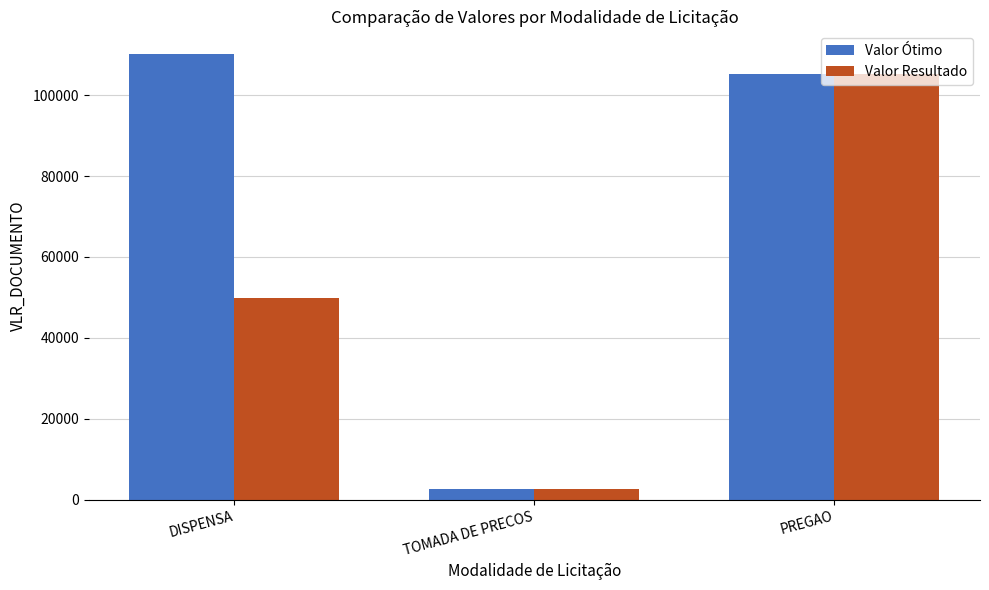

Reading left to right, what are all the values shown in this chart?

Valor Ótimo: DISPENSA=110244.6	TOMADA DE PRECOS=2551.8	PREGAO=105313.2
Valor Resultado: DISPENSA=49778.7	TOMADA DE PRECOS=2551.8	PREGAO=105313.2